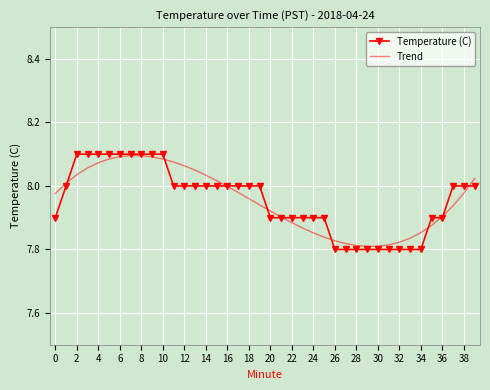

Which series has the largest range (max minus min)?

Temperature (C)